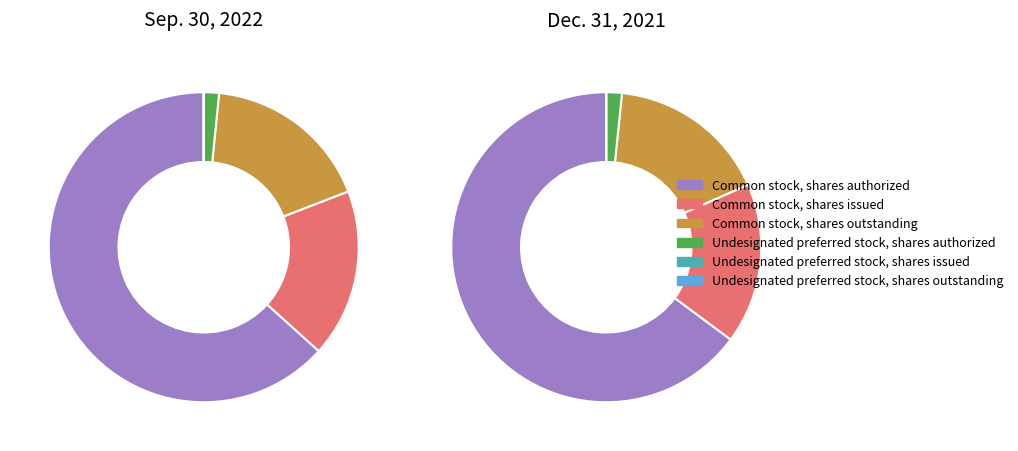

What is the largest slice in the pie chart?

Common stock, shares authorized